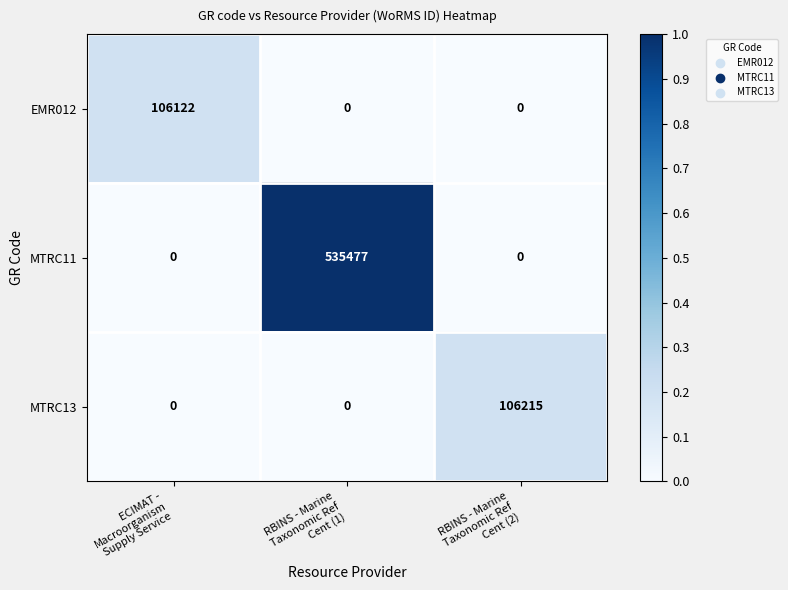

Which series has the largest range (max minus min)?

MTRC11